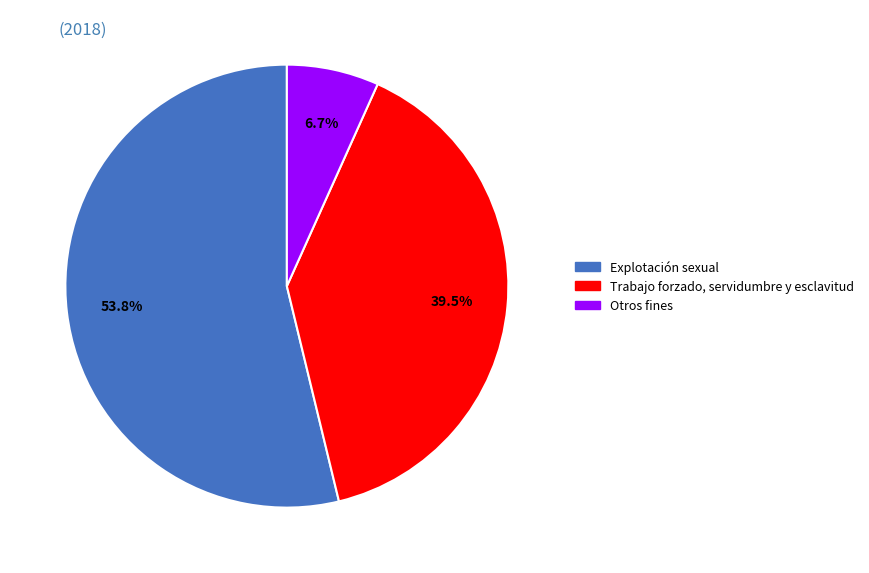

What is the largest slice in the pie chart?

Explotación sexual